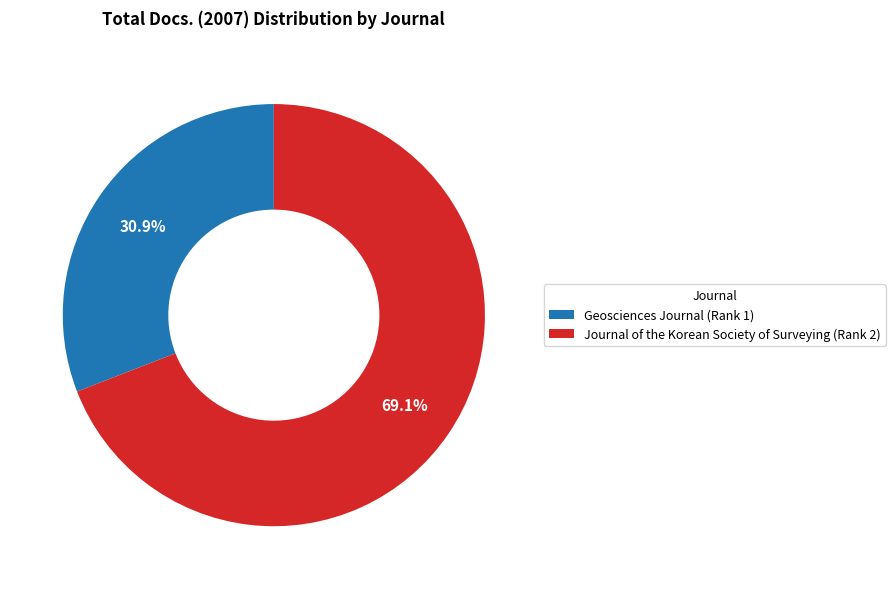

Combined, do Geosciences Journal (Rank 1) and Journal of the Korean Society of Surveying (Rank 2) account for over 50%?

Yes